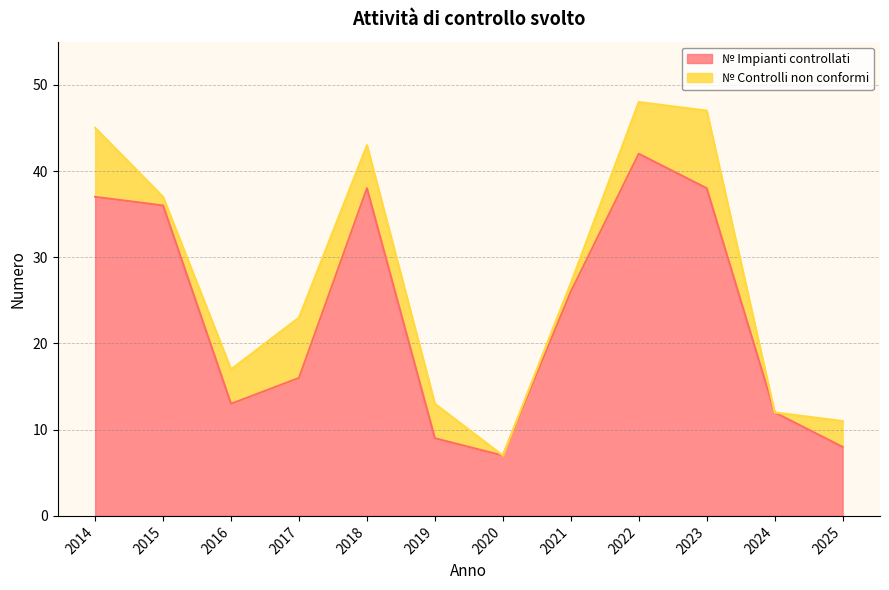

What value does the data have at 2018, to the nearest 10?

40